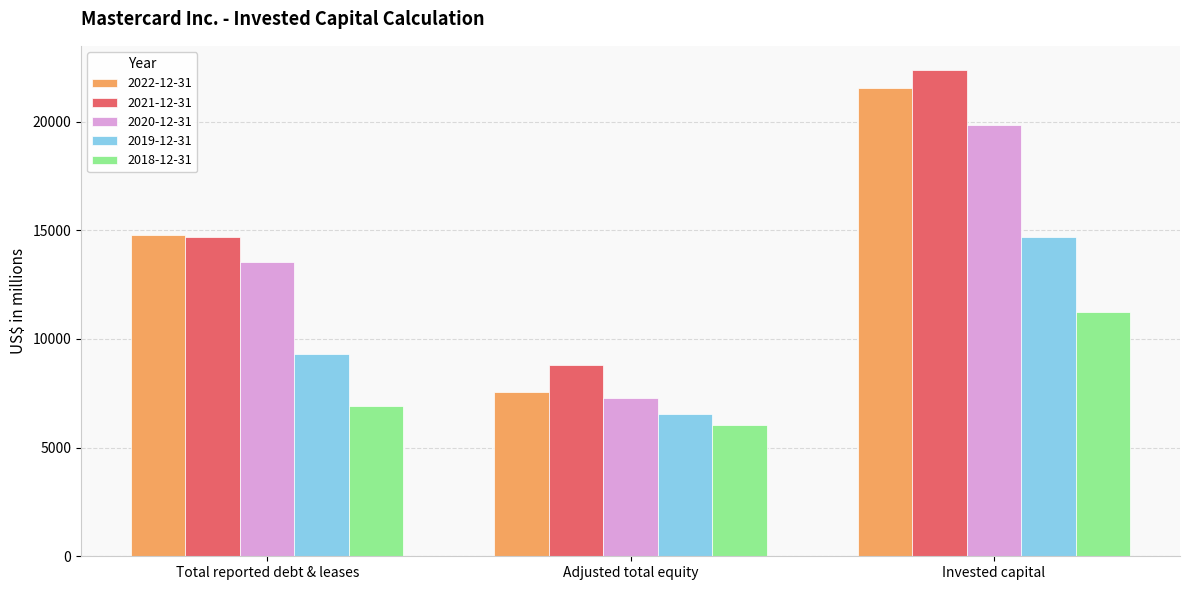

How many values in the 2018-12-31 series are below 6916?

1